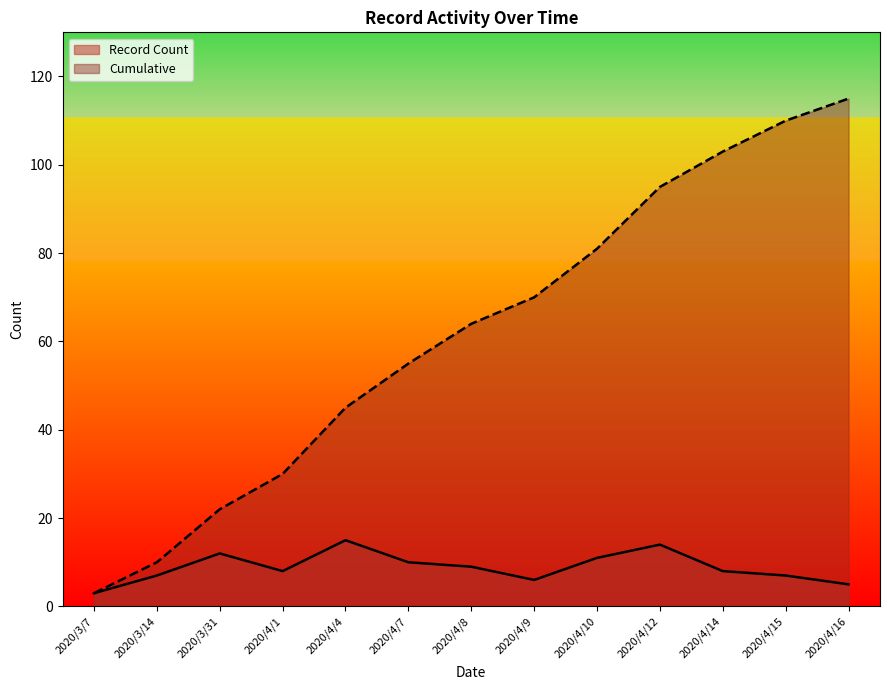

What is the approximate value of Cumulative at 2020/4/1?

30